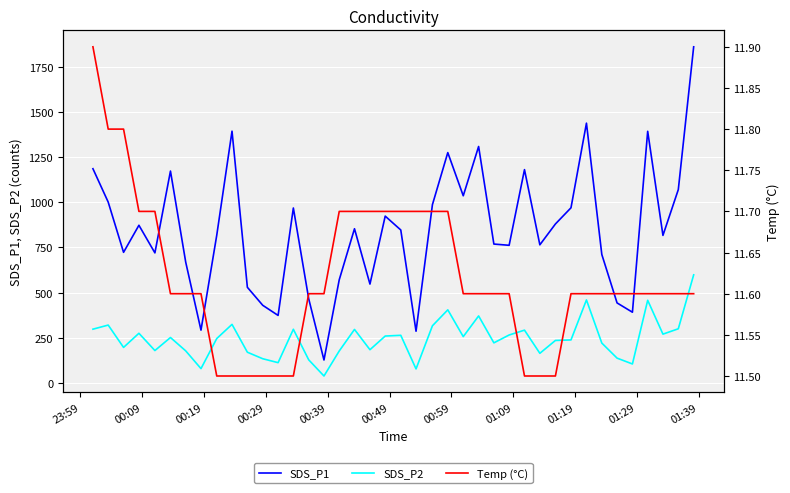

What is the value of the Temp (°C) point at the 15th from the left?

11.6